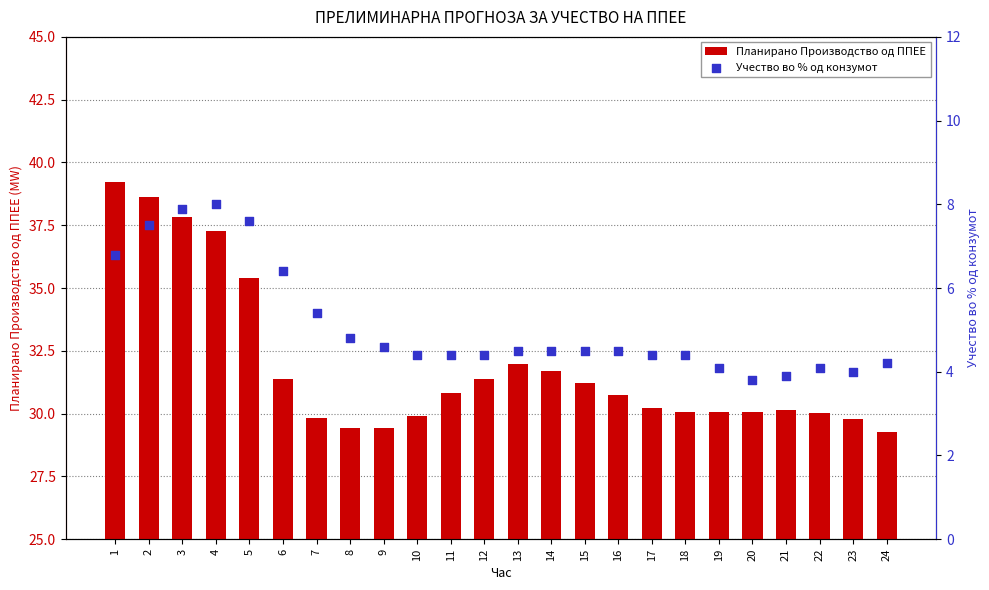

Which series has the largest total across all categories?

Планирано Производство од ППЕЕ